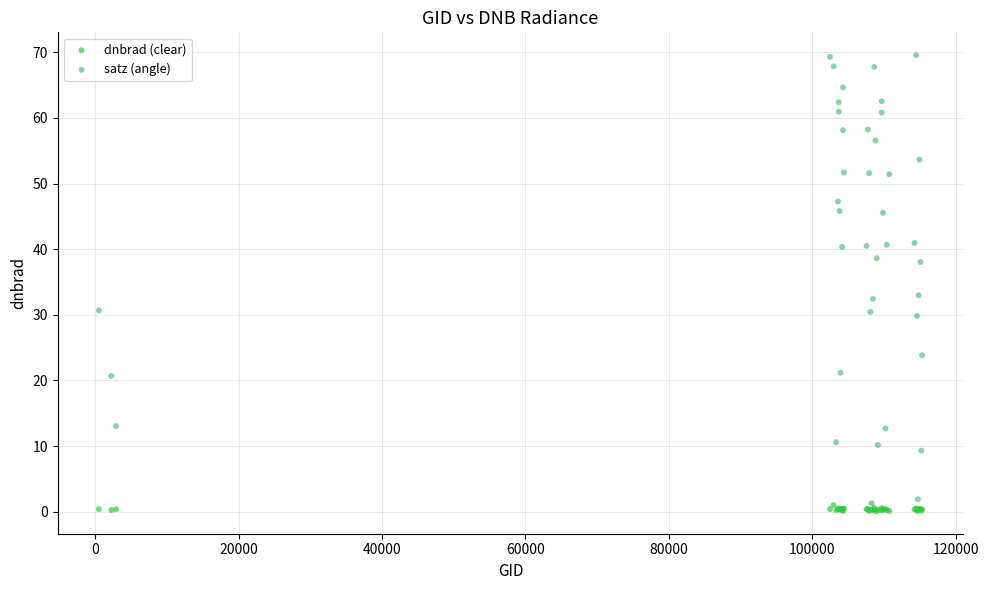

Which series reaches the minimum Y coordinate?

dnbrad (clear)